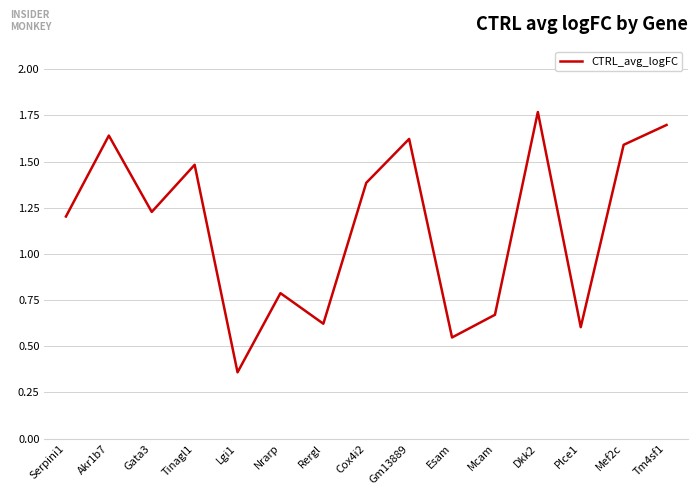

The value at Rergl is 0.3. True or false?

False